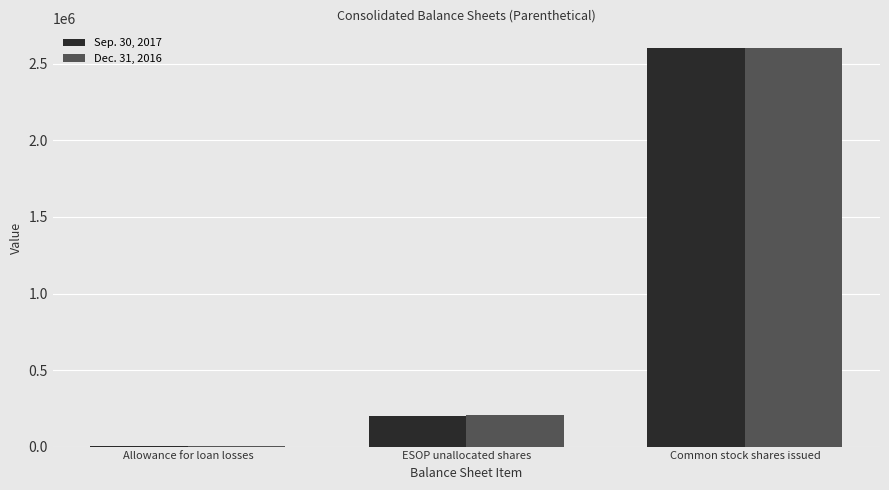

Where is Dec. 31, 2016 nearest to the value 1301484?

ESOP unallocated shares